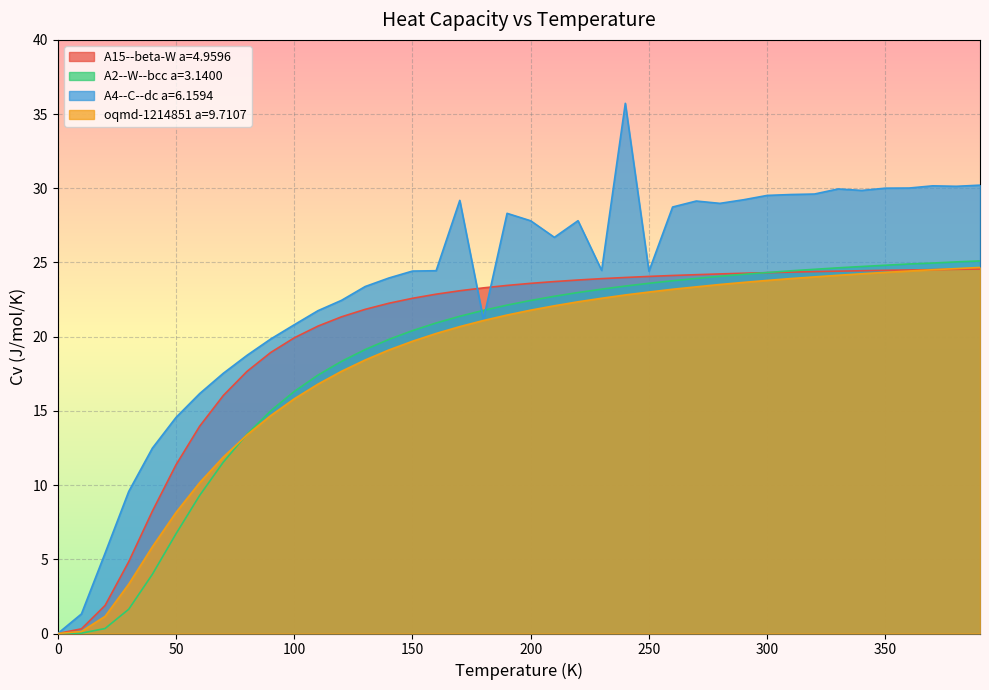

Reading left to right, extract all data points from this chart.

A15--beta-W a=4.9596: 0.0=0.0	10.0=0.3	20.0=1.9	30.0=4.8	40.0=8.2	50.0=11.4	60.0=14.0	70.0=16.0	80.0=17.7	90.0=18.9	100.0=19.9	110.0=20.7	120.0=21.3	130.0=21.8	140.0=22.3	150.0=22.6	160.0=22.9	170.0=23.1	180.0=23.3	190.0=23.5	200.0=23.6	210.0=23.7	220.0=23.8	230.0=23.9	240.0=24.0	250.0=24.1	260.0=24.1	270.0=24.2	280.0=24.2	290.0=24.3	300.0=24.3	310.0=24.4	320.0=24.4	330.0=24.4	340.0=24.4	350.0=24.5	360.0=24.5	370.0=24.5	380.0=24.5	390.0=24.6
A2--W--bcc a=3.1400: 0.0=0.0	10.0=0.0	20.0=0.3	30.0=1.6	40.0=4.0	50.0=6.7	60.0=9.3	70.0=11.5	80.0=13.4	90.0=15.0	100.0=16.3	110.0=17.4	120.0=18.3	130.0=19.1	140.0=19.8	150.0=20.4	160.0=20.9	170.0=21.4	180.0=21.8	190.0=22.1	200.0=22.4	210.0=22.7	220.0=23.0	230.0=23.2	240.0=23.4	250.0=23.6	260.0=23.8	270.0=23.9	280.0=24.1	290.0=24.2	300.0=24.3	310.0=24.4	320.0=24.5	330.0=24.6	340.0=24.7	350.0=24.8	360.0=24.9	370.0=25.0	380.0=25.0	390.0=25.1
A4--C--dc a=6.1594: 0.0=0.0	10.0=1.3	20.0=5.4	30.0=9.6	40.0=12.5	50.0=14.6	60.0=16.2	70.0=17.5	80.0=18.7	90.0=19.8	100.0=20.8	110.0=21.8	120.0=22.5	130.0=23.4	140.0=24.0	150.0=24.4	160.0=24.4	170.0=29.2	180.0=21.2	190.0=28.3	200.0=27.8	210.0=26.7	220.0=27.8	230.0=24.5	240.0=35.7	250.0=24.4	260.0=28.7	270.0=29.1	280.0=29.0	290.0=29.2	300.0=29.5	310.0=29.6	320.0=29.6	330.0=30.0	340.0=29.9	350.0=30.0	360.0=30.0	370.0=30.2	380.0=30.1	390.0=30.2
oqmd-1214851 a=9.7107: 0.0=0.0	10.0=0.1	20.0=1.2	30.0=3.3	40.0=5.8	50.0=8.2	60.0=10.2	70.0=11.9	80.0=13.4	90.0=14.7	100.0=15.8	110.0=16.8	120.0=17.7	130.0=18.4	140.0=19.1	150.0=19.7	160.0=20.2	170.0=20.7	180.0=21.1	190.0=21.5	200.0=21.8	210.0=22.1	220.0=22.4	230.0=22.6	240.0=22.8	250.0=23.0	260.0=23.2	270.0=23.4	280.0=23.5	290.0=23.7	300.0=23.8	310.0=23.9	320.0=24.0	330.0=24.1	340.0=24.2	350.0=24.3	360.0=24.4	370.0=24.5	380.0=24.6	390.0=24.7